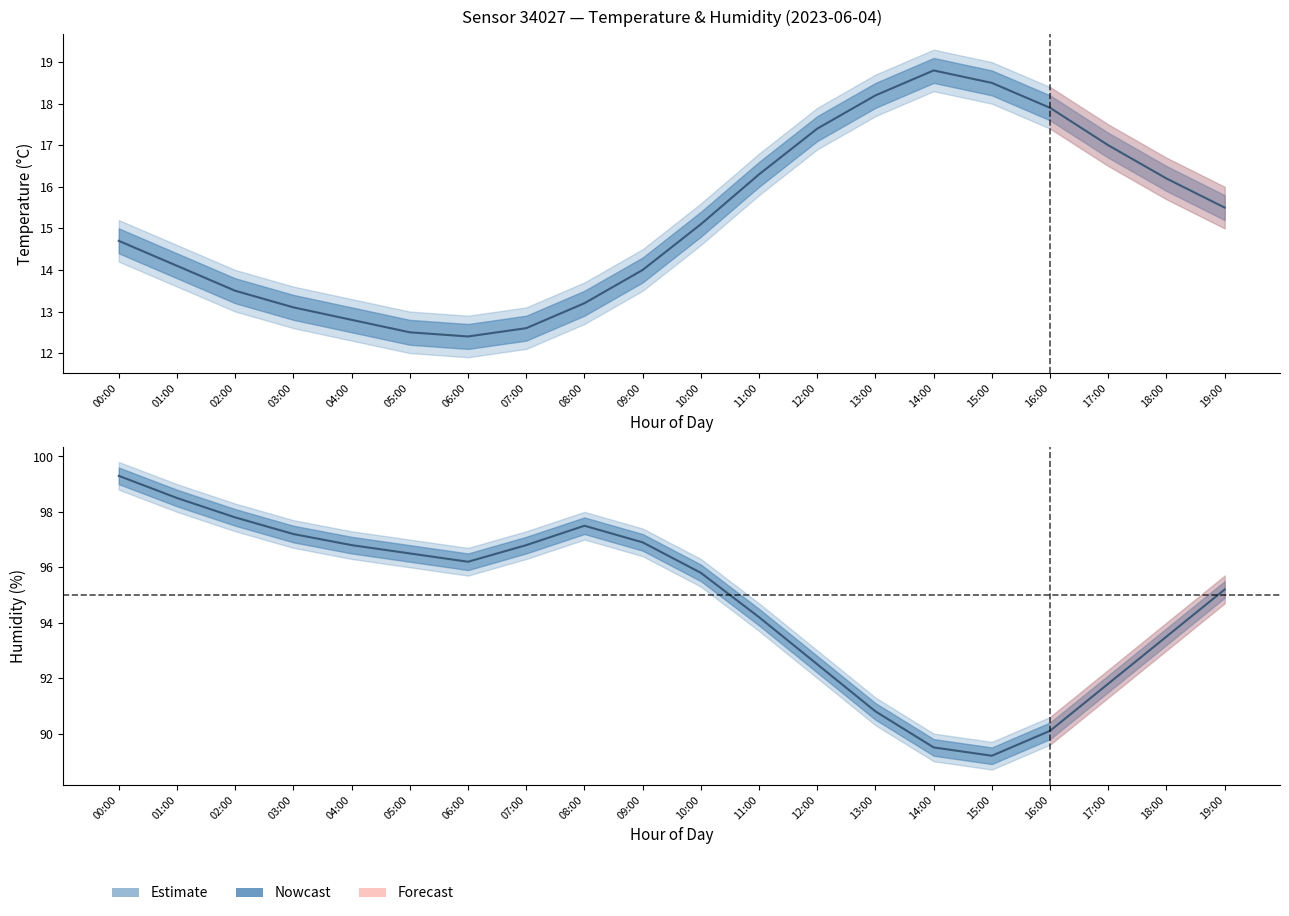

Reading left to right, what are all the values shown in this chart?

temperature: 00:00=14.7	01:00=14.1	02:00=13.5	03:00=13.1	04:00=12.8	05:00=12.5	06:00=12.4	07:00=12.6	08:00=13.2	09:00=14.0	10:00=15.1	11:00=16.3	12:00=17.4	13:00=18.2	14:00=18.8	15:00=18.5	16:00=17.9	17:00=17.0	18:00=16.2	19:00=15.5
temperature_upper: 00:00=15.2	01:00=14.6	02:00=14.0	03:00=13.6	04:00=13.3	05:00=13.0	06:00=12.9	07:00=13.1	08:00=13.7	09:00=14.5	10:00=15.6	11:00=16.8	12:00=17.9	13:00=18.7	14:00=19.3	15:00=19.0	16:00=18.4	17:00=17.5	18:00=16.7	19:00=16.0
temperature_lower: 00:00=14.2	01:00=13.6	02:00=13.0	03:00=12.6	04:00=12.3	05:00=12.0	06:00=11.9	07:00=12.1	08:00=12.7	09:00=13.5	10:00=14.6	11:00=15.8	12:00=16.9	13:00=17.7	14:00=18.3	15:00=18.0	16:00=17.4	17:00=16.5	18:00=15.7	19:00=15.0
humidity: 00:00=99.3	01:00=98.5	02:00=97.8	03:00=97.2	04:00=96.8	05:00=96.5	06:00=96.2	07:00=96.8	08:00=97.5	09:00=96.9	10:00=95.8	11:00=94.2	12:00=92.5	13:00=90.8	14:00=89.5	15:00=89.2	16:00=90.1	17:00=91.8	18:00=93.5	19:00=95.2
humidity_upper: 00:00=99.8	01:00=99.0	02:00=98.3	03:00=97.7	04:00=97.3	05:00=97.0	06:00=96.7	07:00=97.3	08:00=98.0	09:00=97.4	10:00=96.3	11:00=94.7	12:00=93.0	13:00=91.3	14:00=90.0	15:00=89.7	16:00=90.6	17:00=92.3	18:00=94.0	19:00=95.7
humidity_lower: 00:00=98.8	01:00=98.0	02:00=97.3	03:00=96.7	04:00=96.3	05:00=96.0	06:00=95.7	07:00=96.3	08:00=97.0	09:00=96.4	10:00=95.3	11:00=93.7	12:00=92.0	13:00=90.3	14:00=89.0	15:00=88.7	16:00=89.6	17:00=91.3	18:00=93.0	19:00=94.7